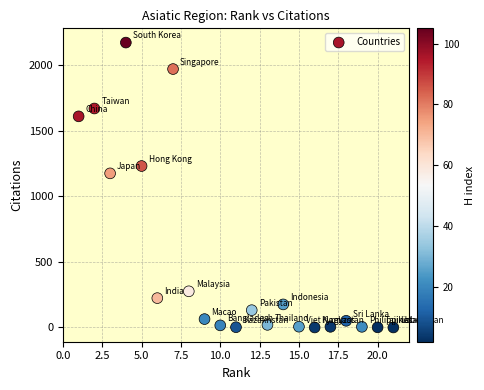

What is the range of Y values (max minus min)?

2174